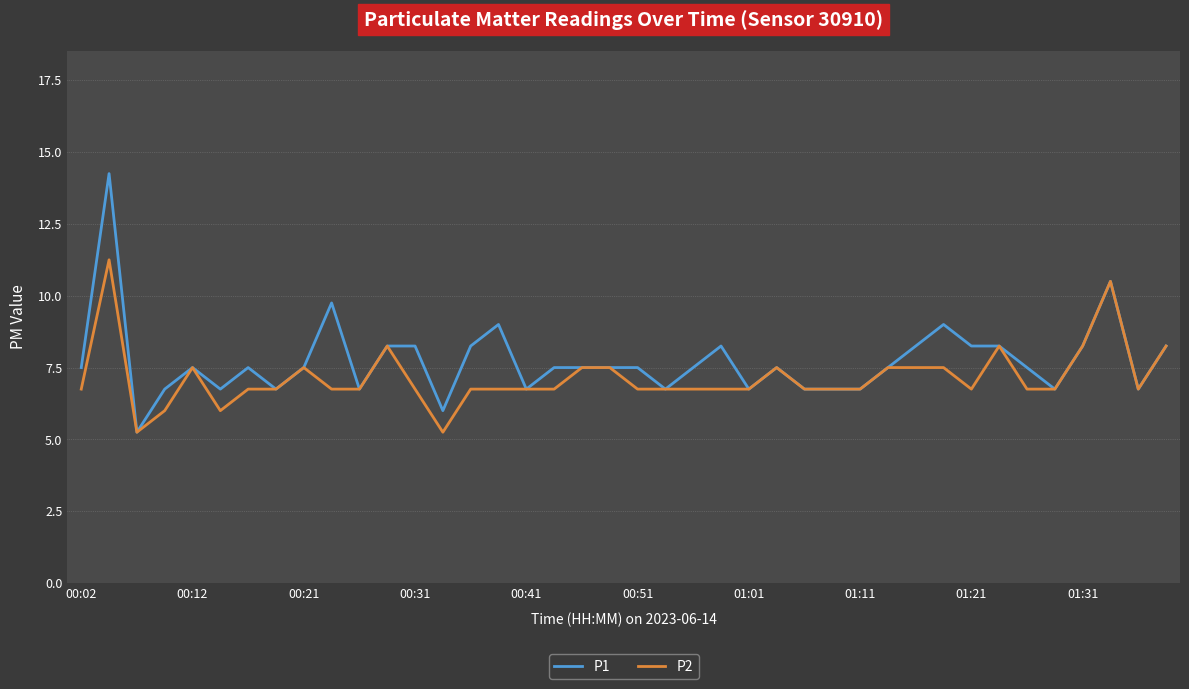

Rank the series by their maximum value, from highest to lowest.

P1, P2